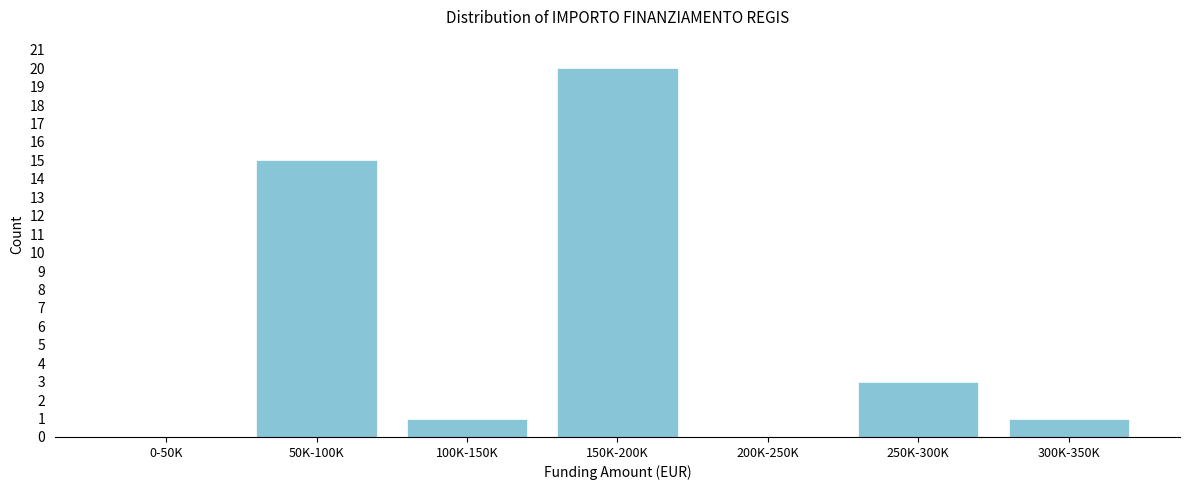

Reading left to right, list all the values displayed in this chart.

0-50K=0	50K-100K=15	100K-150K=1	150K-200K=20	200K-250K=0	250K-300K=3	300K-350K=1